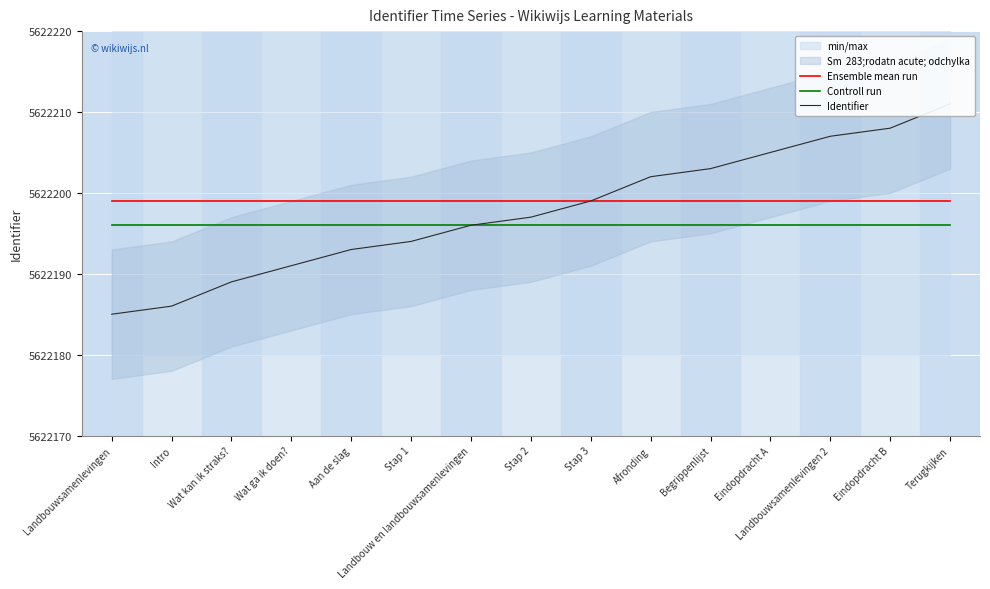

What is the sum of the Ensemble mean run values at Wat kan ik straks? and Stap 2?

11244398